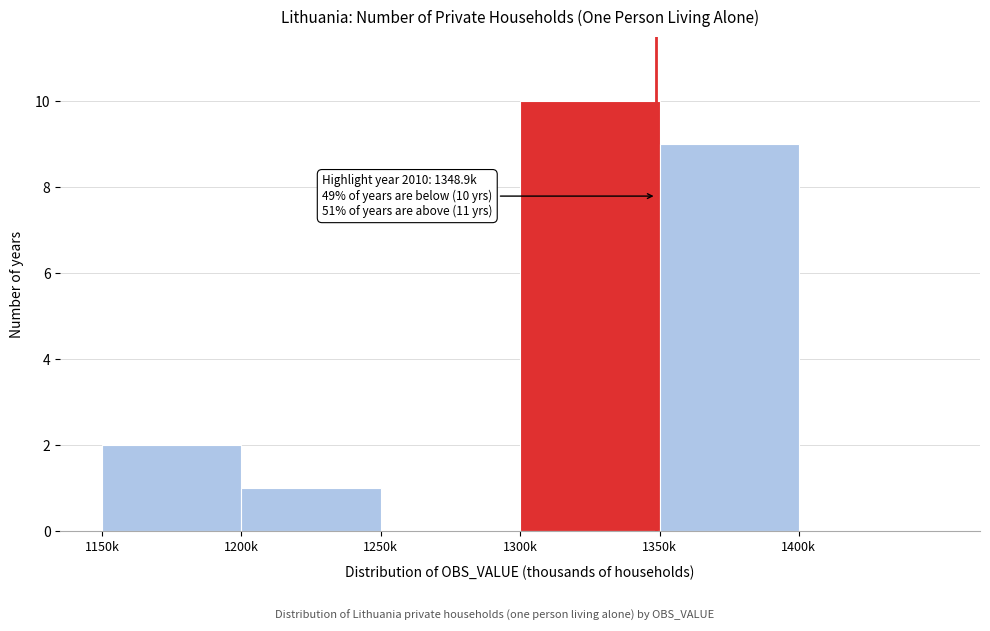

Reading left to right, list all the values displayed in this chart.

1150k=2	1200k=1	1250k=0	1300k=10	1350k=9	1400k=0